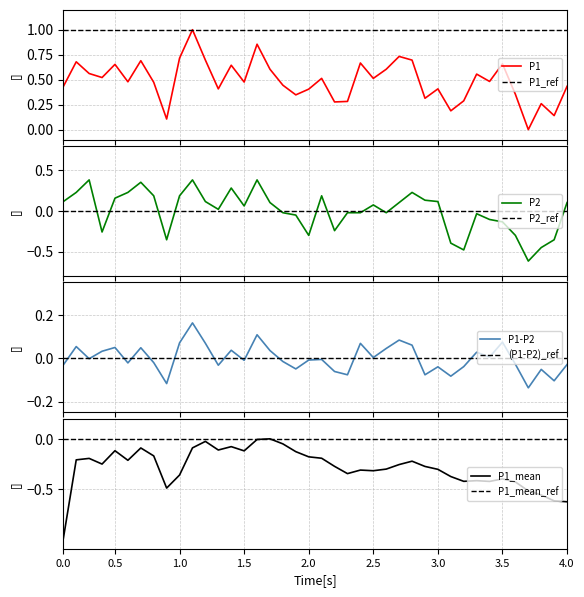

What is the highest value of the P1 series?

1.0